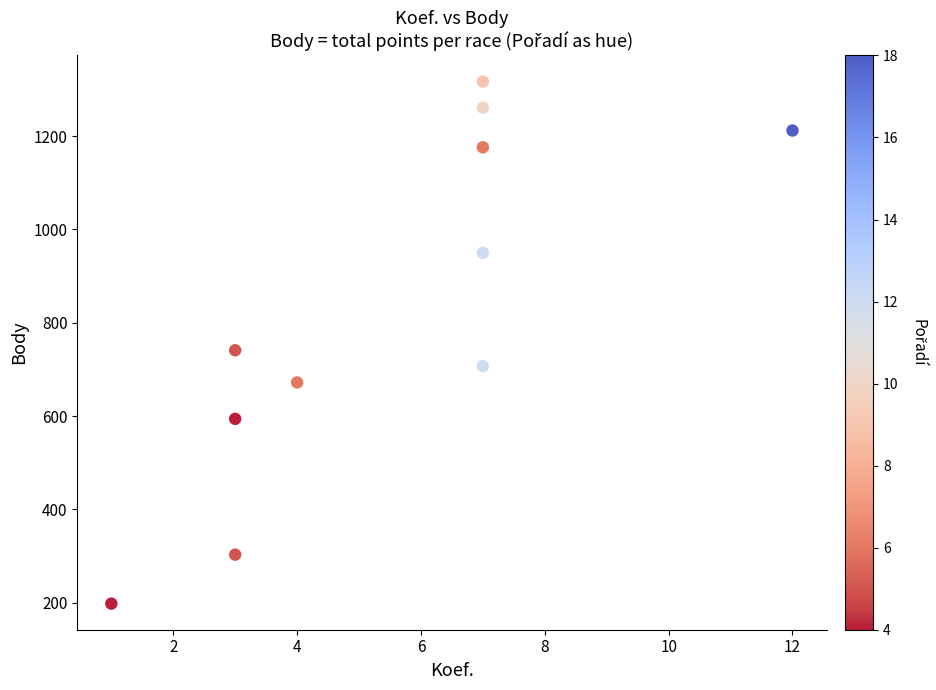

What is the average X value?

6